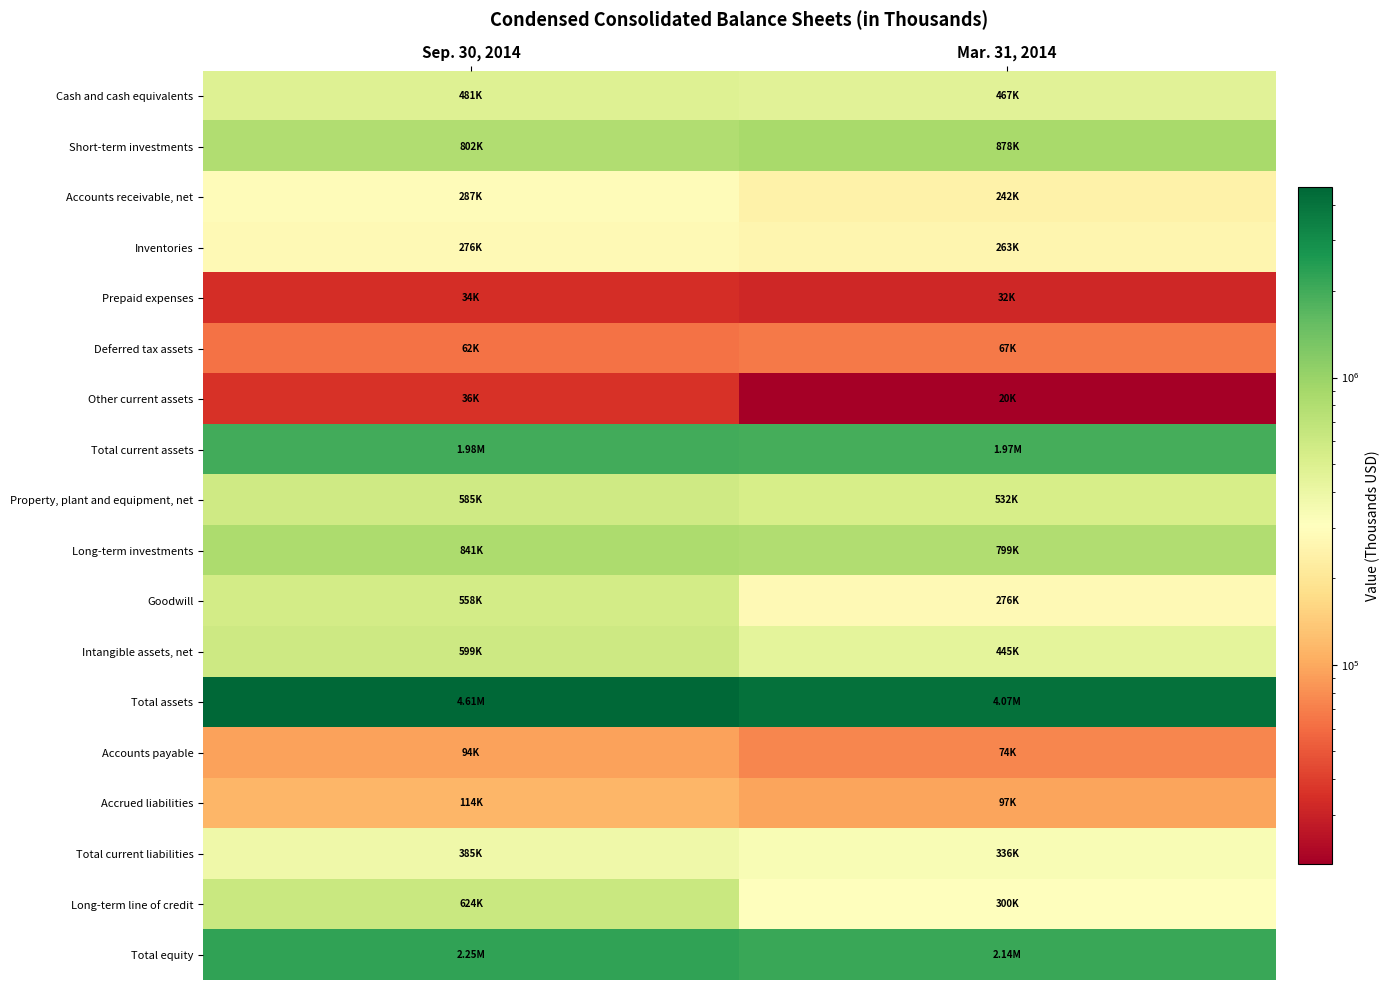

At Sep. 30, 2014, list the series in order from smallest to largest.

Prepaid expenses, Other current assets, Deferred tax assets, Accounts payable, Accrued liabilities, Inventories, Accounts receivable, net, Total current liabilities, Cash and cash equivalents, Goodwill, Property, plant and equipment, net, Intangible assets, net, Long-term line of credit, Short-term investments, Long-term investments, Total current assets, Total equity, Total assets